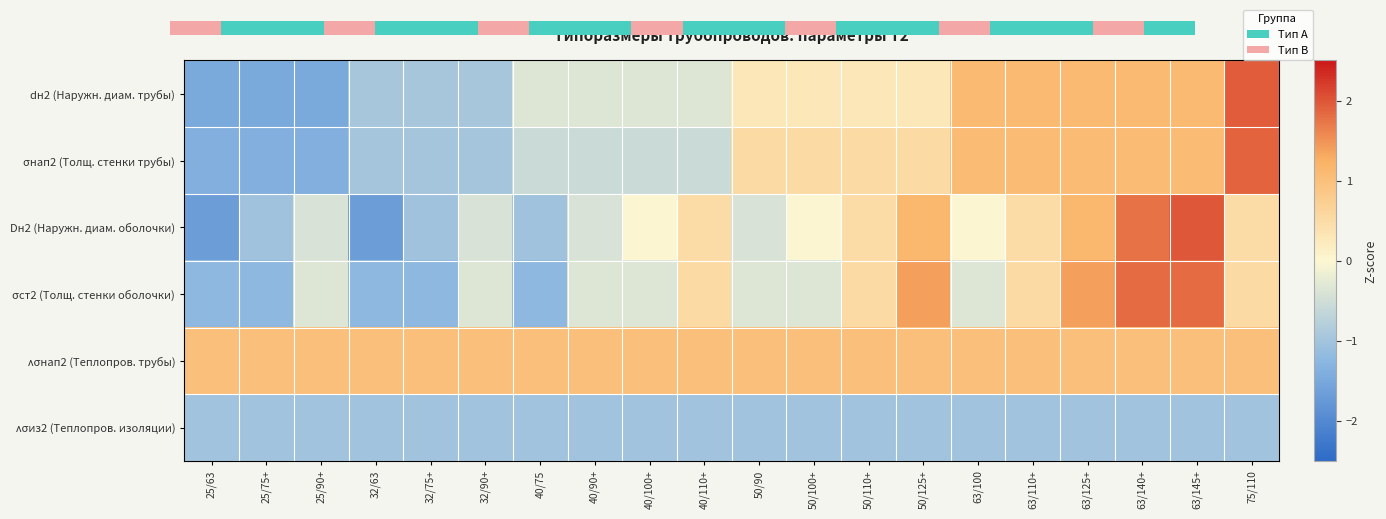

What is the total value across all series at 32/75+?

-4.2